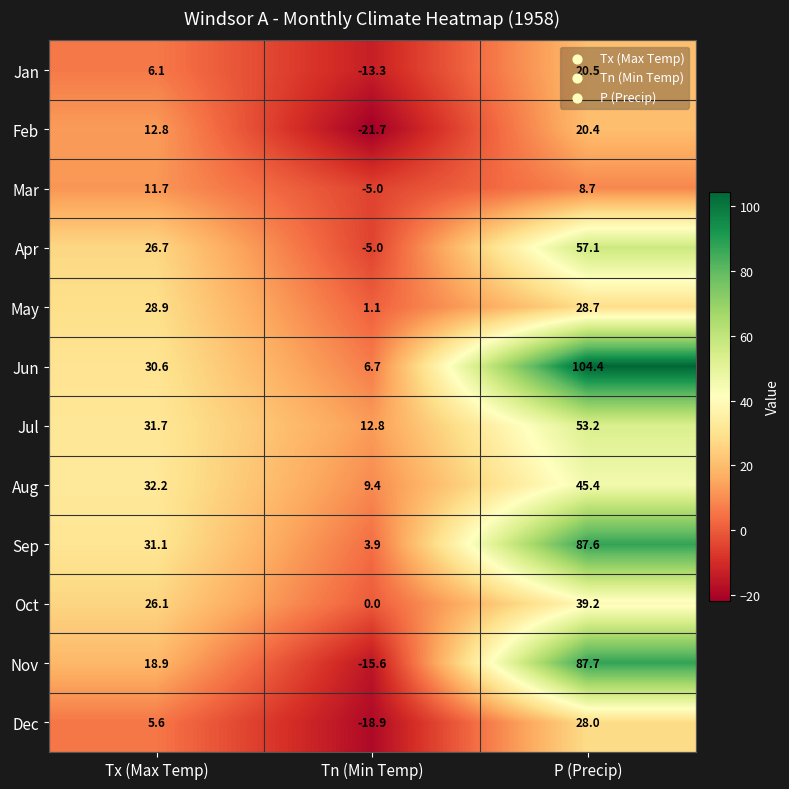

Where does the Sep series first go above 31?

Tx (Max Temp)